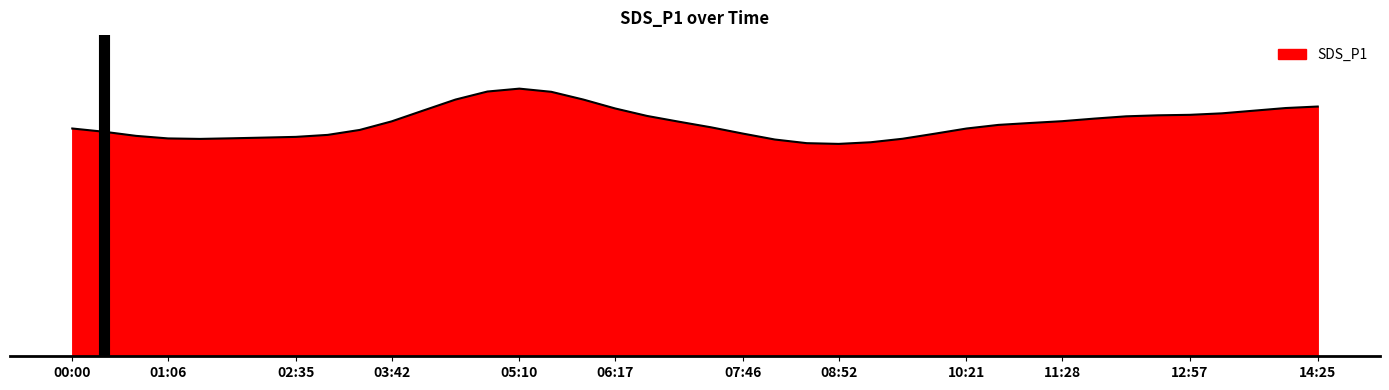

Does the chart have visible grid lines?

No